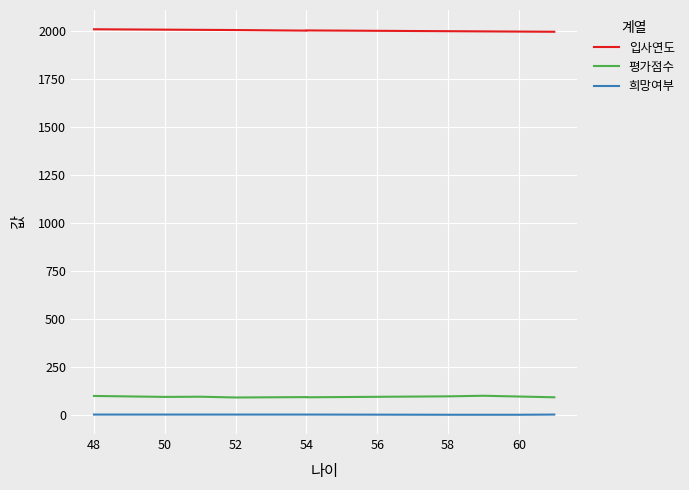

The 평가점수 series shows 169 at 60. True or false?

False